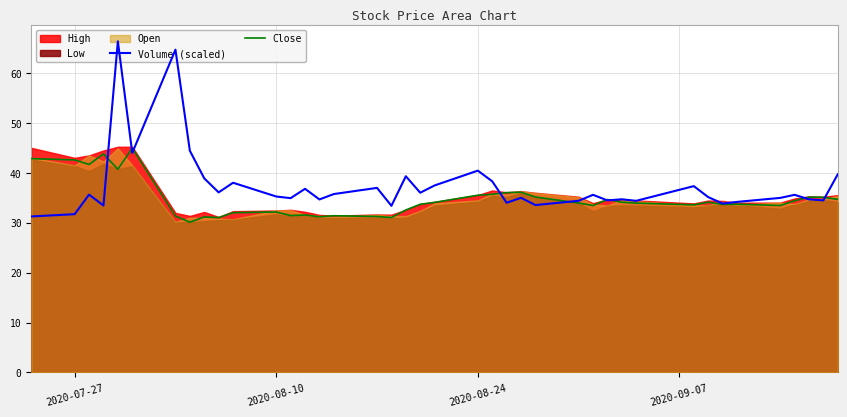

What is the lowest value of the Volume (scaled) series?

31.3